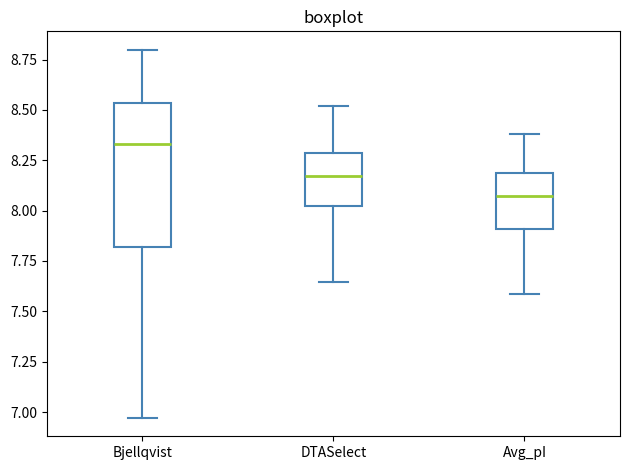

Reading left to right, transcribe this box plot: for each box, give where its median line is, the range the box spans, and where its two whiskers end, as read against the y-axis. The values are not printed on the chart, so give them approximately, as read against the axis.

Bjellqvist: median 8.35, box 7.80 to 8.55, whiskers 6.95 to 8.80
DTASelect: median 8.15, box 8.00 to 8.30, whiskers 7.65 to 8.50
Avg_pI: median 8.05, box 7.90 to 8.20, whiskers 7.60 to 8.40